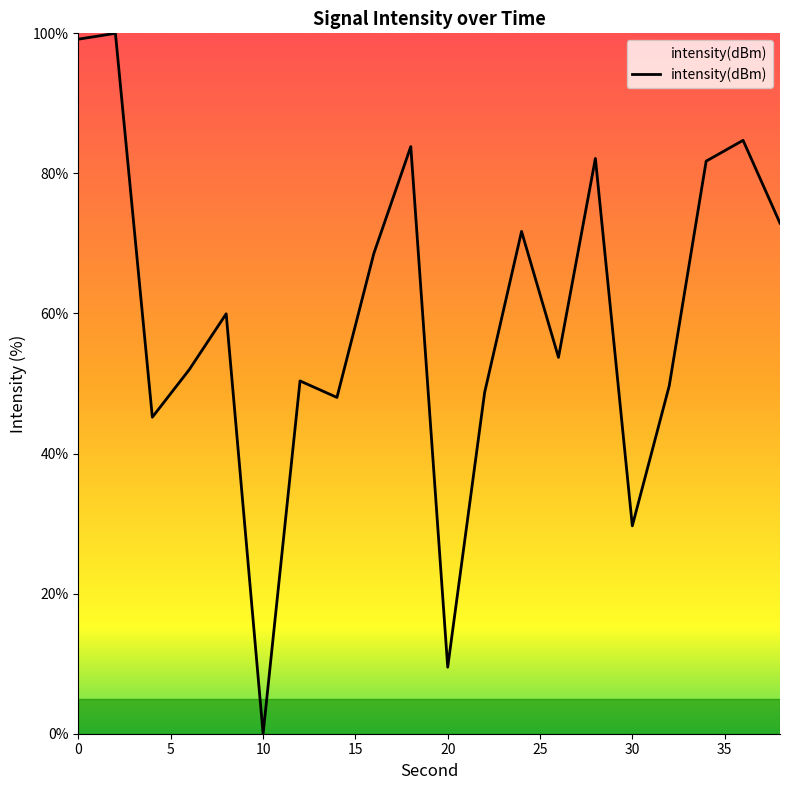

What is the difference between the maximum and minimum values?

100.0